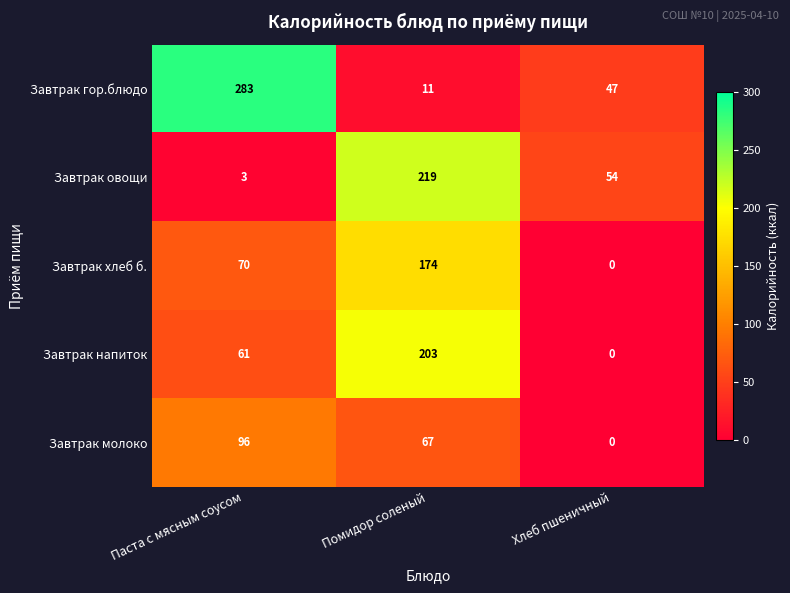

How many series are shown in this chart?

5